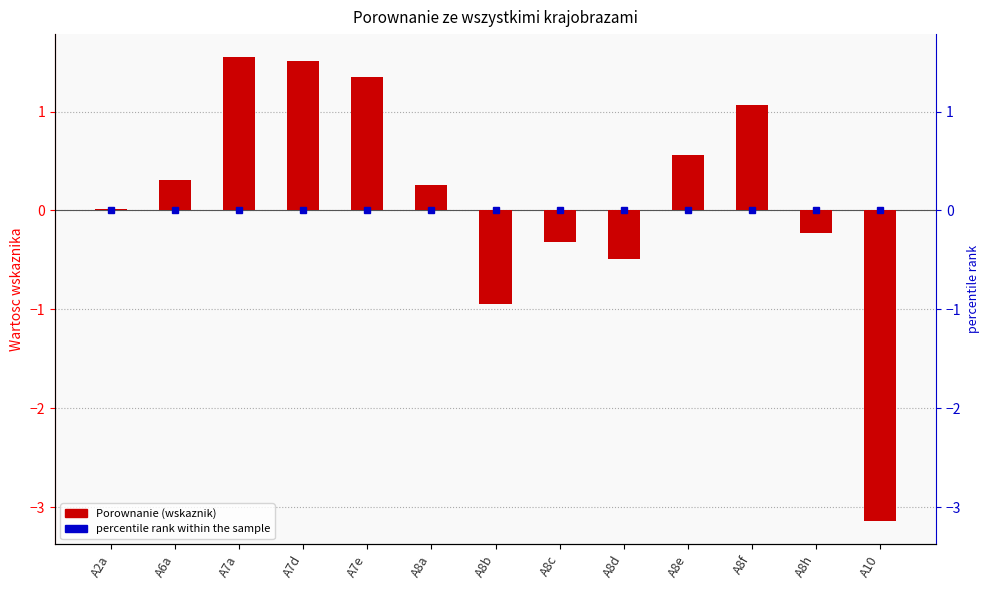

What is the difference between the maximum and minimum values?

4.7